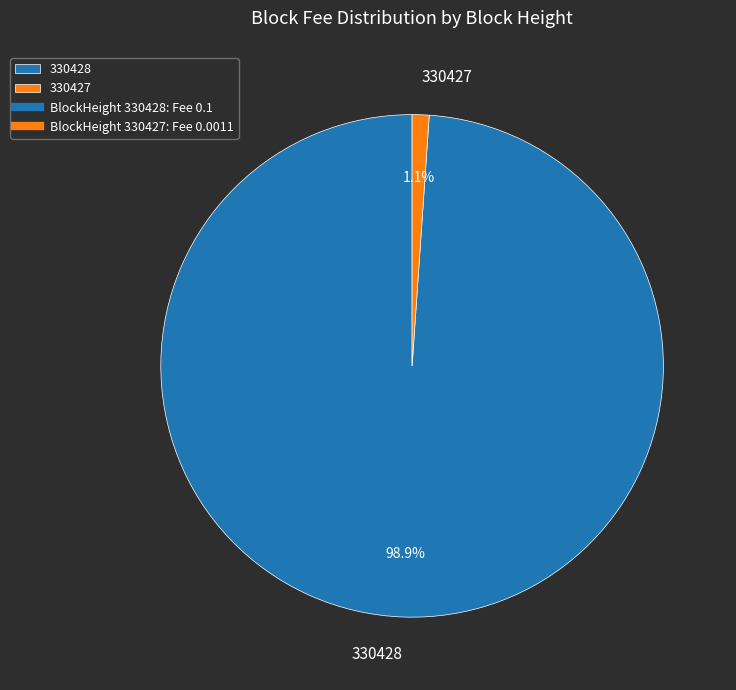

Does 330427 account for over 50% of the chart?

No